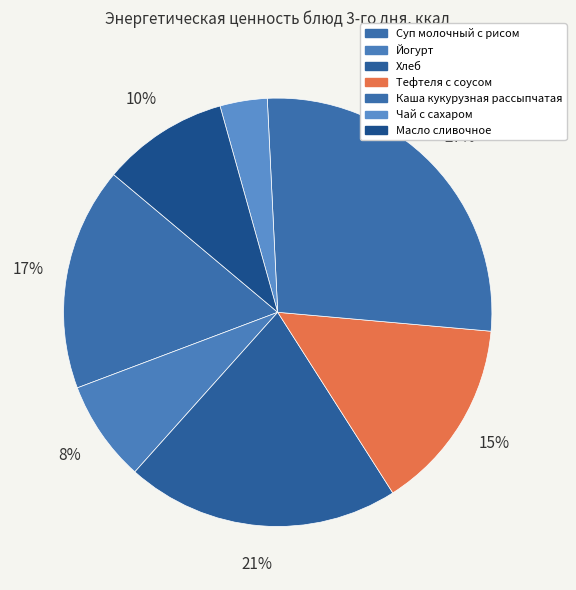

Which category has the biggest portion of the pie?

Каша кукурузная рассыпчатая